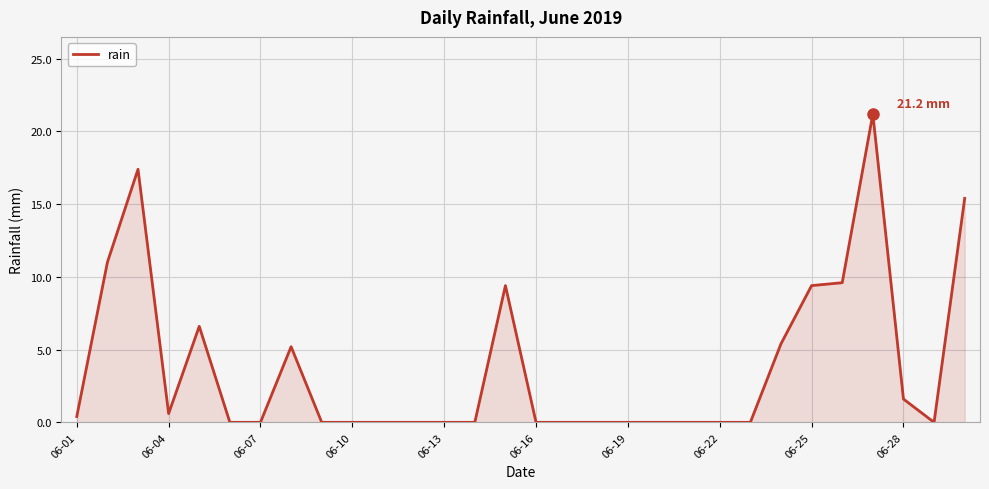

What is the greatest value displayed?

21.2